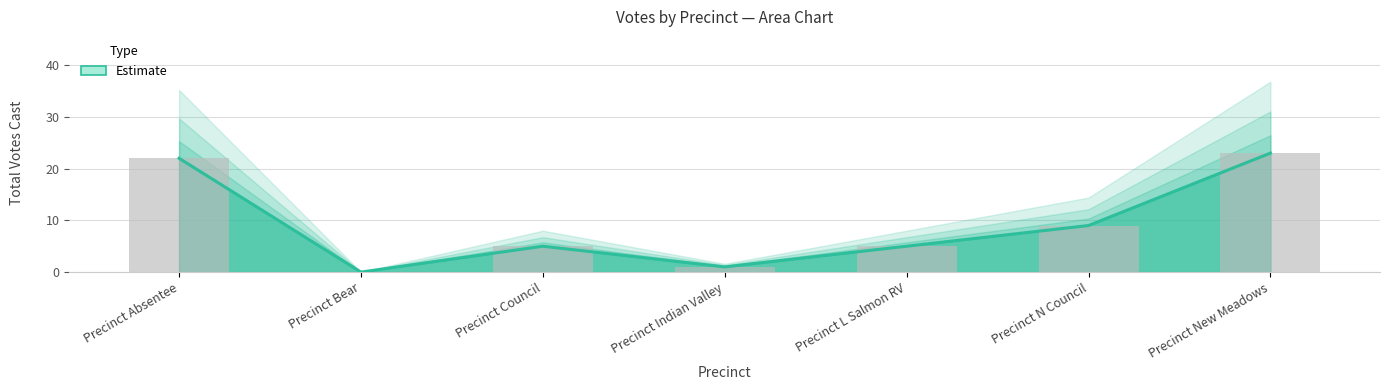

Reading left to right, transcribe all the data shown in this chart.

Precinct Absentee=22	Precinct Bear=0	Precinct Council=5	Precinct Indian Valley=1	Precinct L Salmon RV=5	Precinct N Council=9	Precinct New Meadows=23